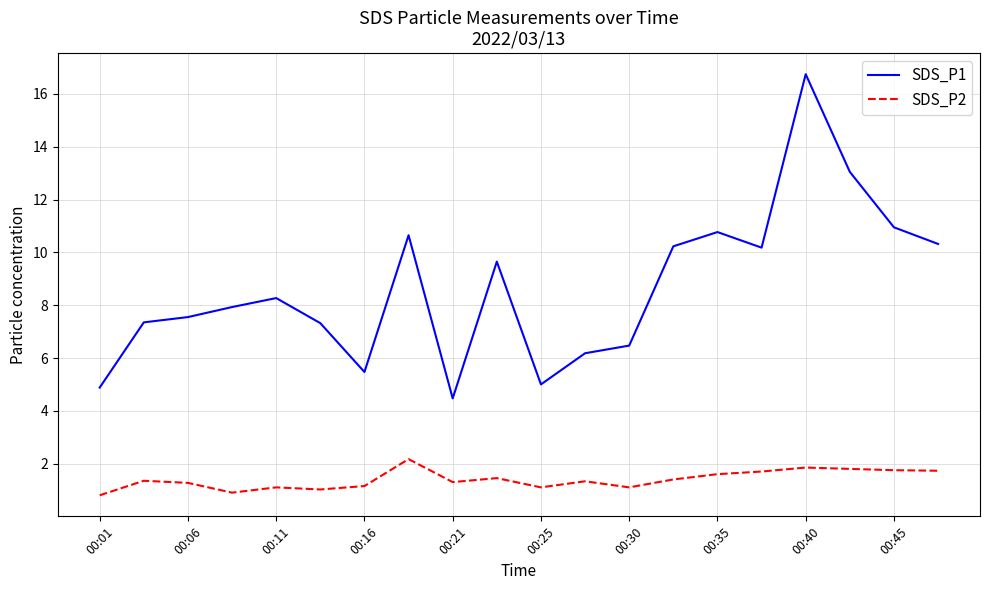

How many series are shown in this chart?

2